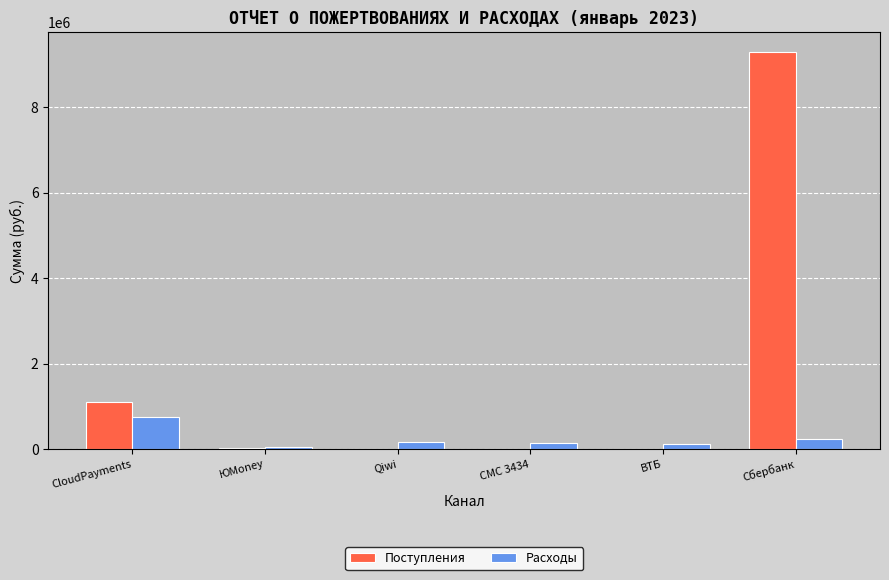

How many groups of bars are there?

6